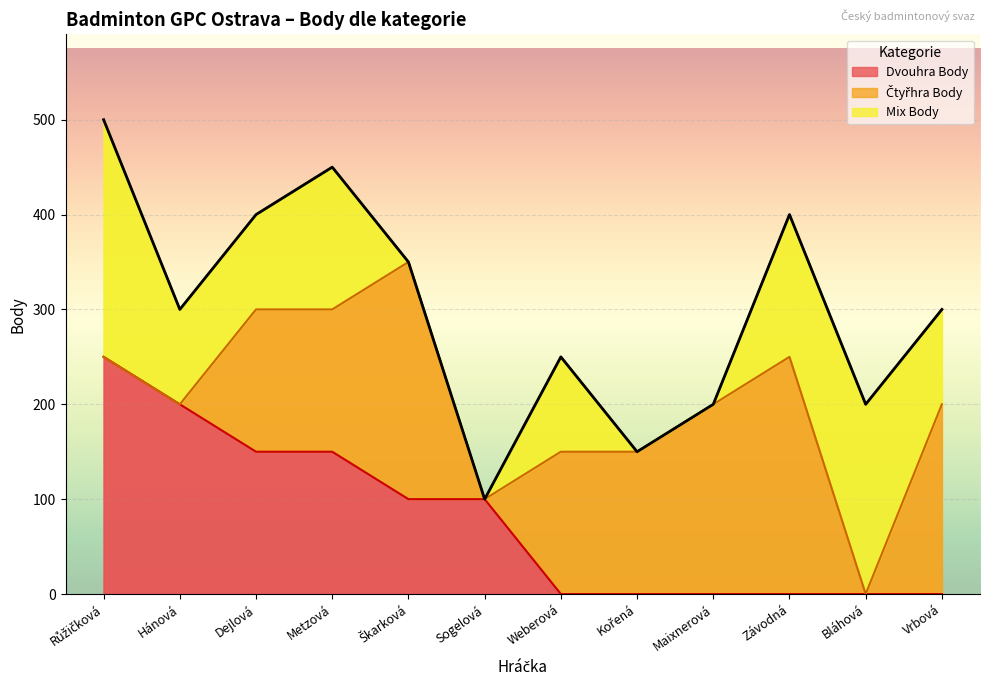

Where is the first local maximum for Mix Body?

Metzová